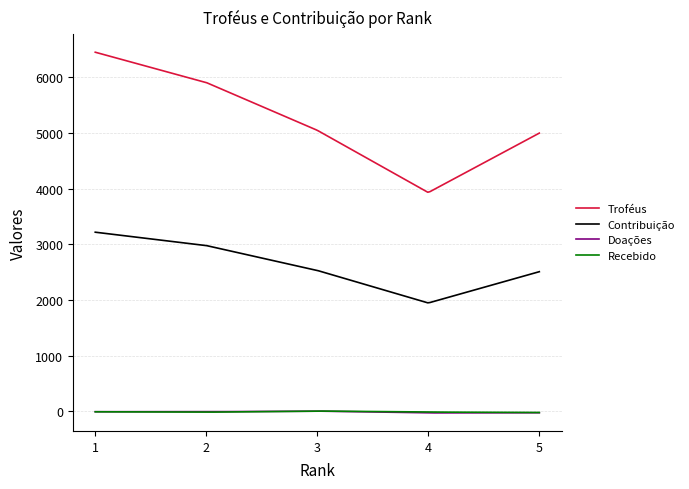

Which series has the largest range (max minus min)?

Troféus